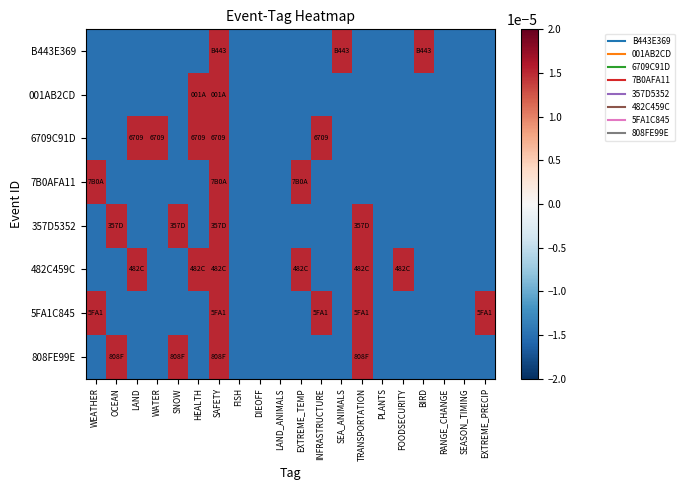

At how many categories does at least one series exceed 0?

14